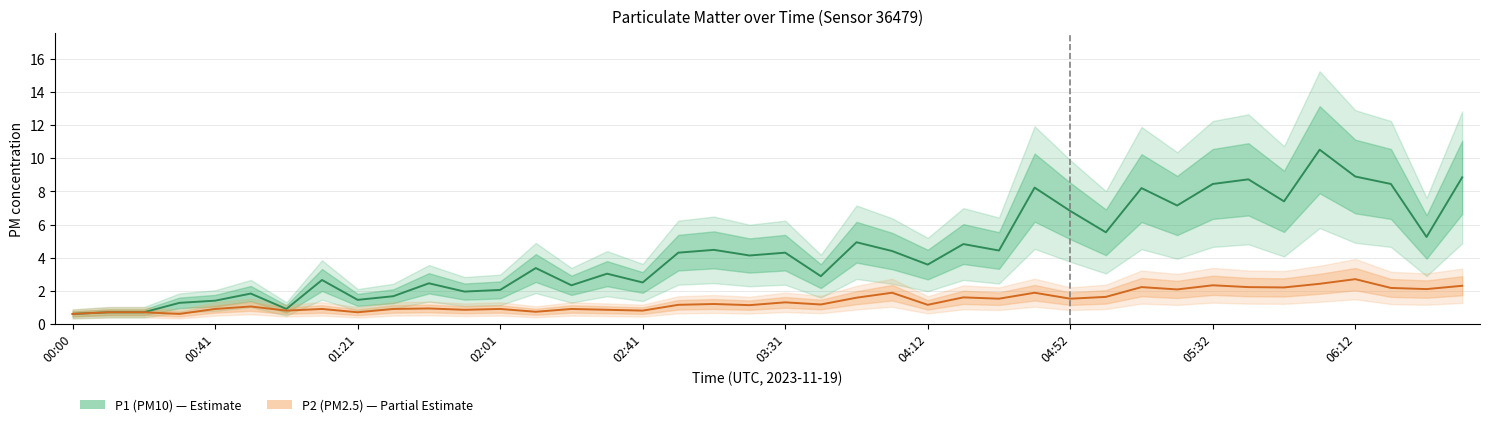

True or false: P1 (PM10) and P2 (PM2.5) cross at least once.

False